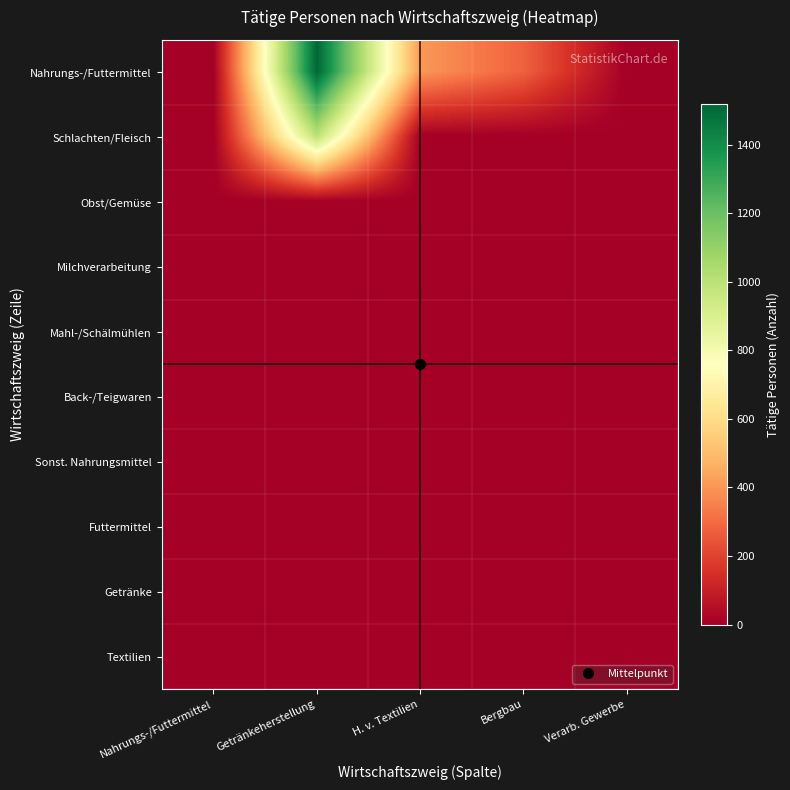

At which category is the sum across all series the highest?

Getränkeherstellung